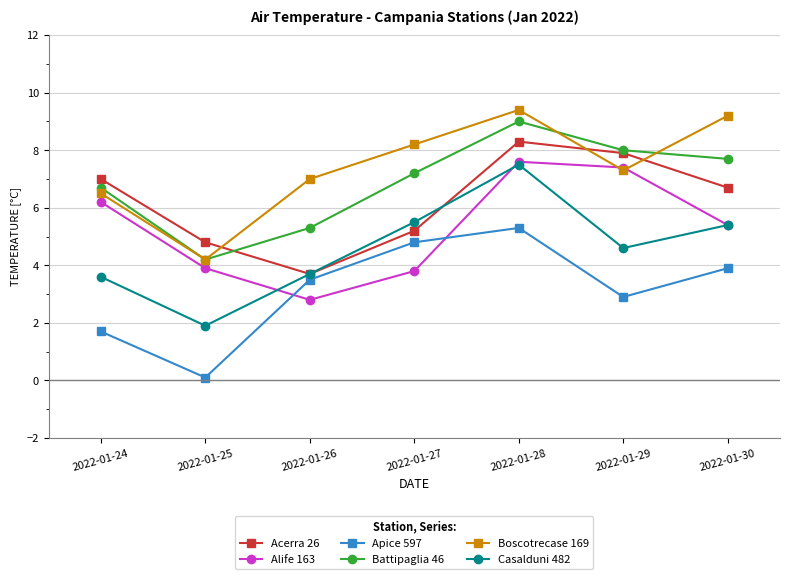

What is the sum of all Casalduni 482 values?

32.2